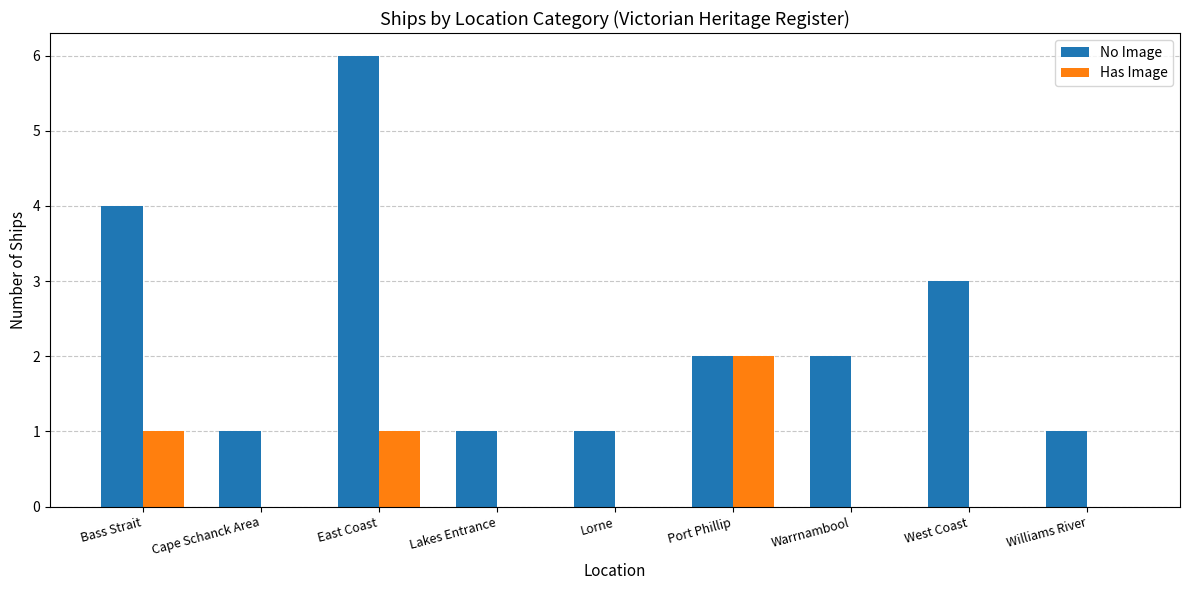

Between Cape Schanck Area and West Coast, which series saw the biggest shift?

No Image